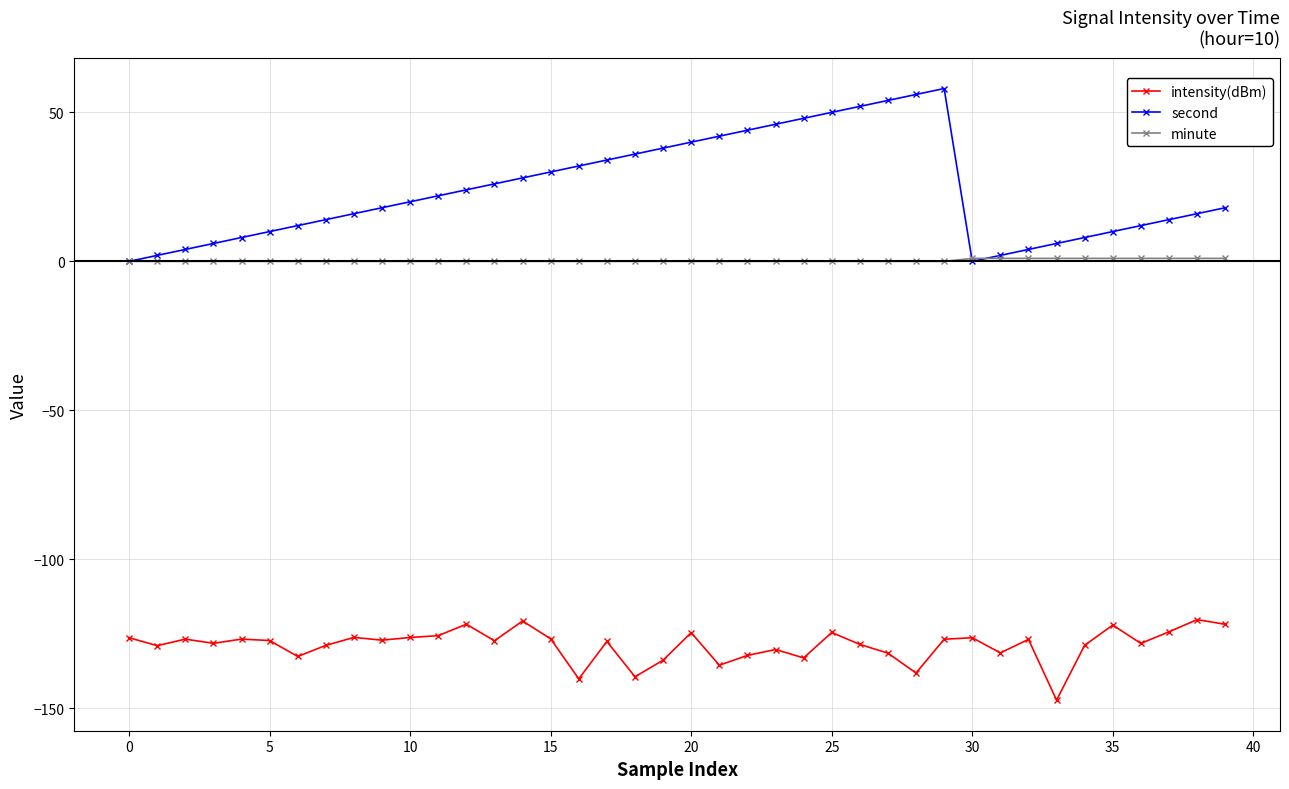

True or false: intensity(dBm) has more than 1 points higher than both neighbors.

True